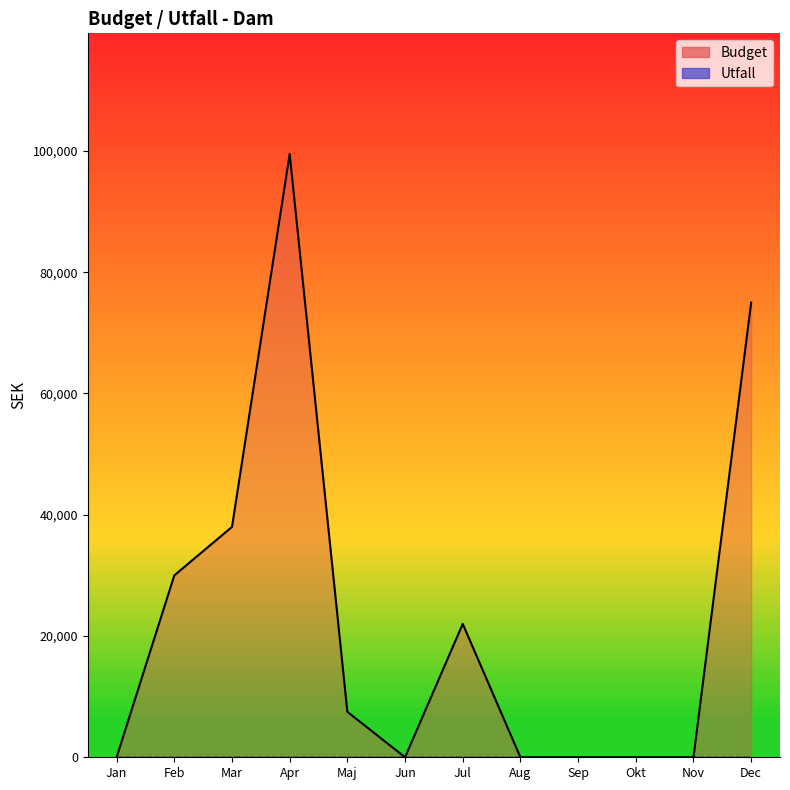

How many values are above zero?

6